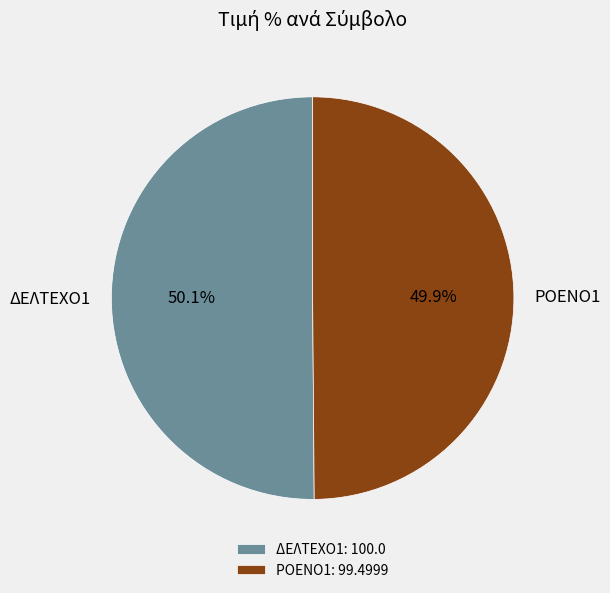

What percentage is the ΔΕΛΤΕΧΟ1 slice, to the nearest percent?

50%